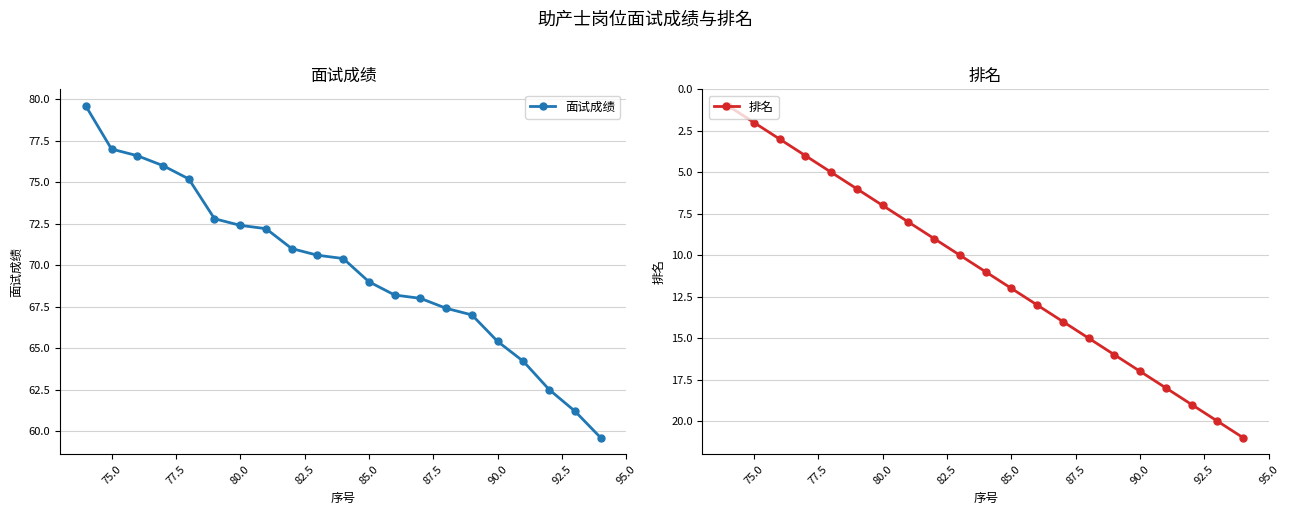

What is the highest value of the 面试成绩 series?

79.6